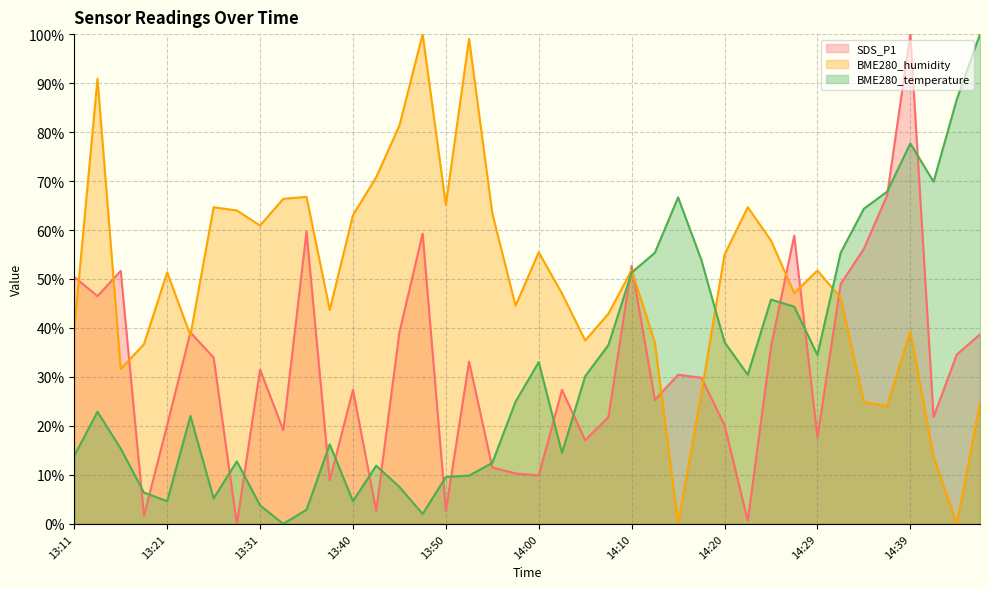

Which series has the largest total across all categories?

BME280_humidity